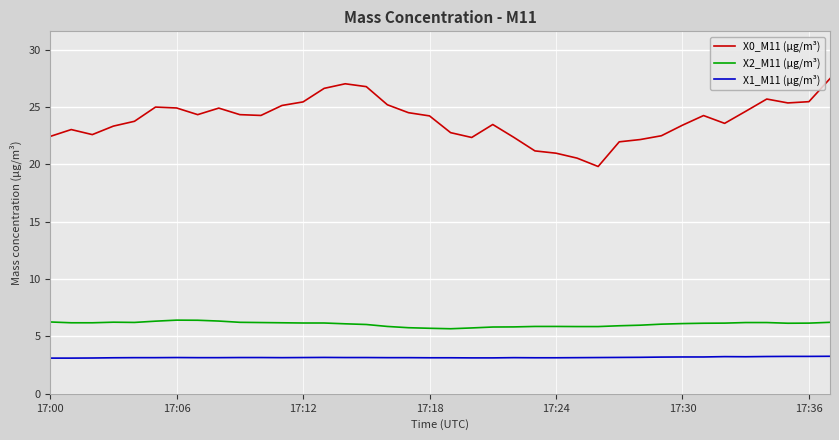

True or false: X1_M11 (μg/m³) and X2_M11 (μg/m³) intersect in this chart.

False